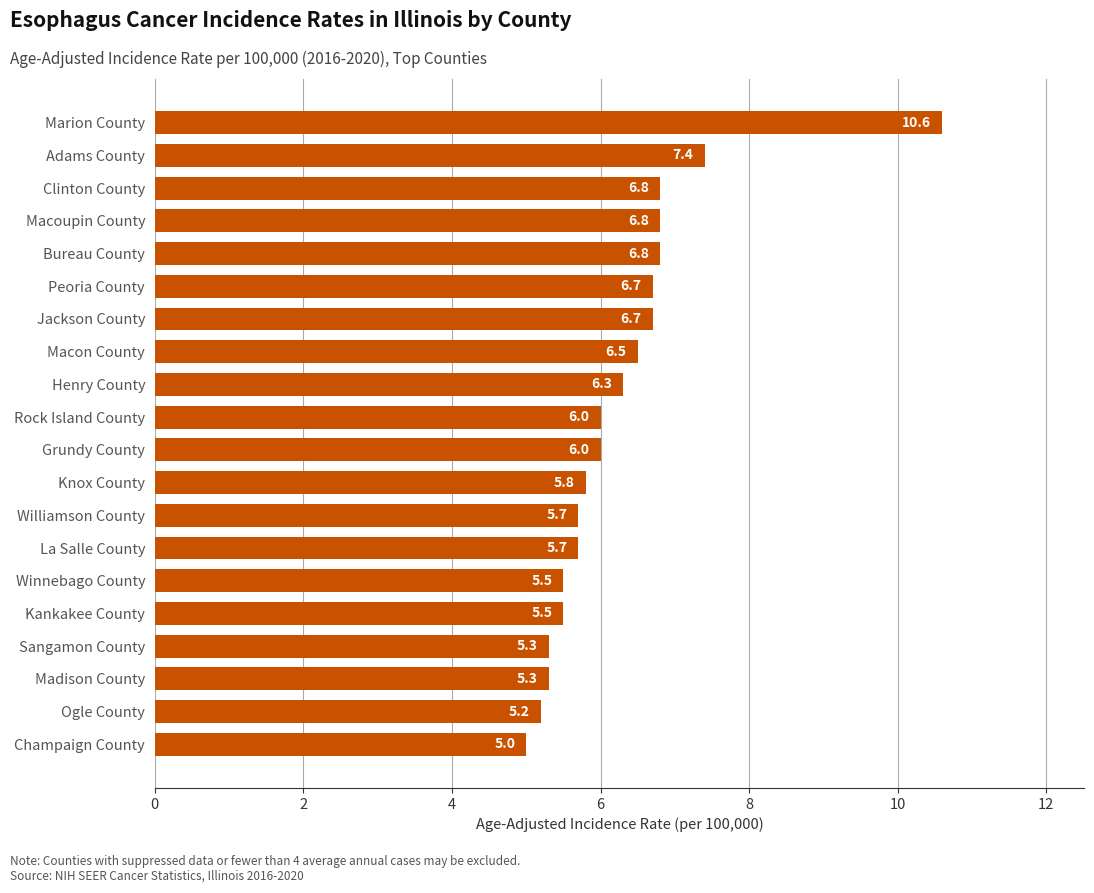

What is the change in value from La Salle County to Clinton County?

+1.1